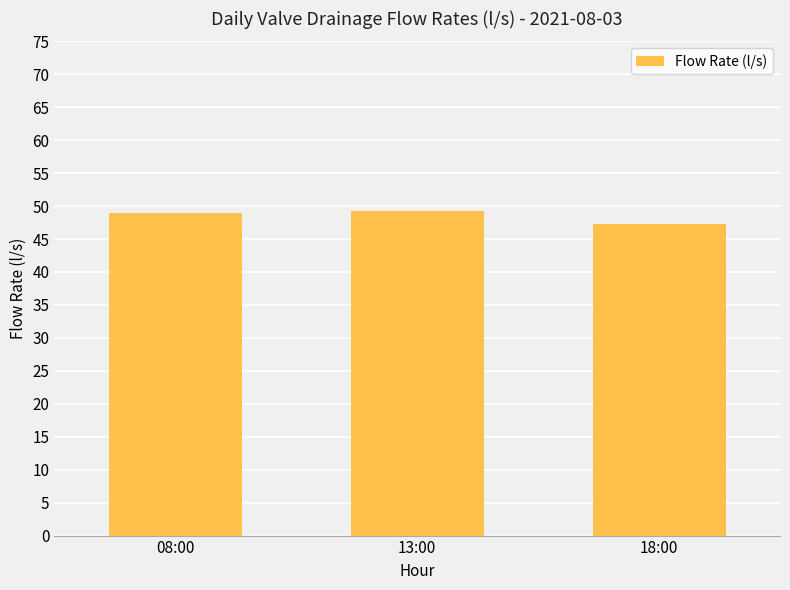

The chart shows a value of 47.3 at 18:00. True or false?

True